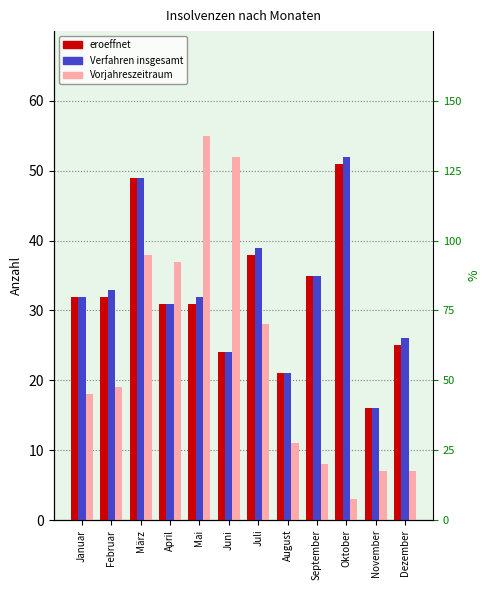

Where does the Verfahren insgesamt series first go above 32?

Februar